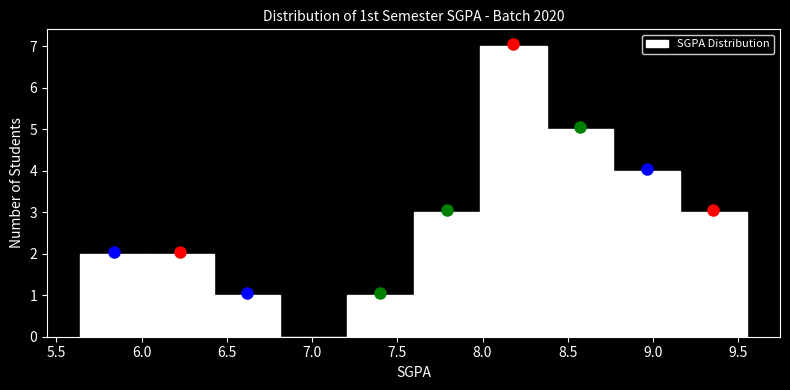

Reading left to right, list every bar in this chart as the range it spans on the x-axis followed by its height. Neither the bar edges nor the heights are printed on the chart, so give them approximately, as read against the axes.

5.65 to 6.05: 2
6.05 to 6.40: 2
6.40 to 6.80: 1
6.80 to 7.20: 0
7.20 to 7.60: 1
7.60 to 8.00: 3
8.00 to 8.40: 7
8.40 to 8.75: 5
8.75 to 9.15: 4
9.15 to 9.55: 3